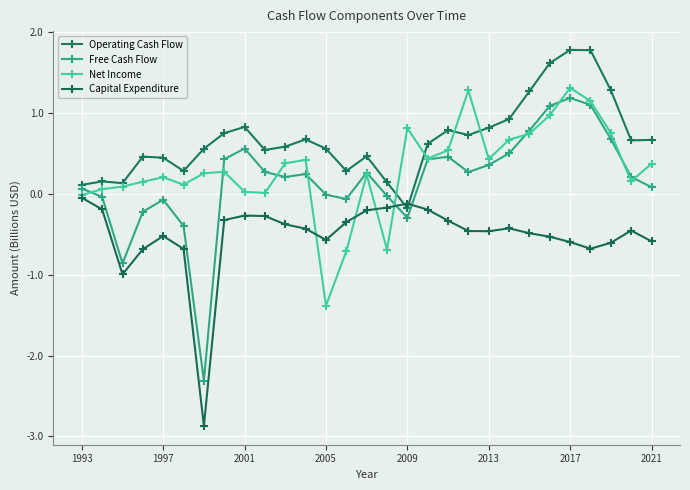

Between which two adjacent categories do Operating Cash Flow and Capital Expenditure first intersect?

15 and 16